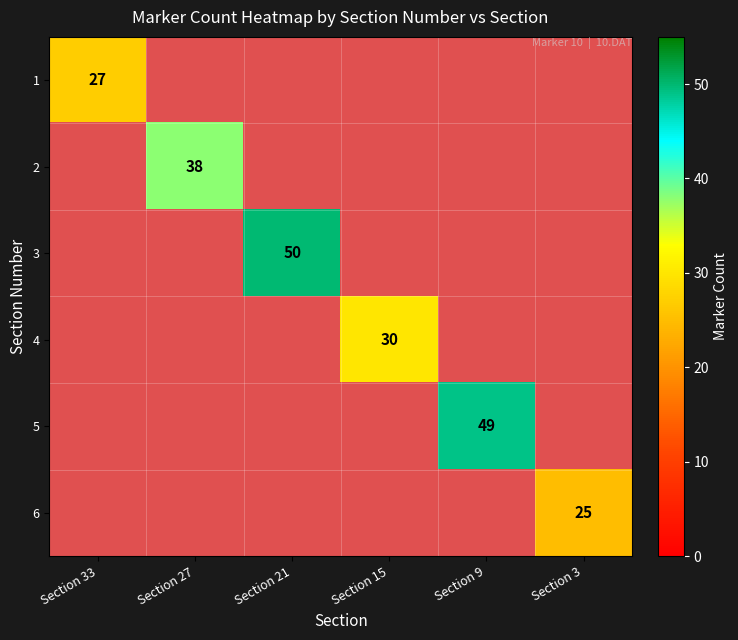

Which category has the lowest value in the 3 series?

Section 33